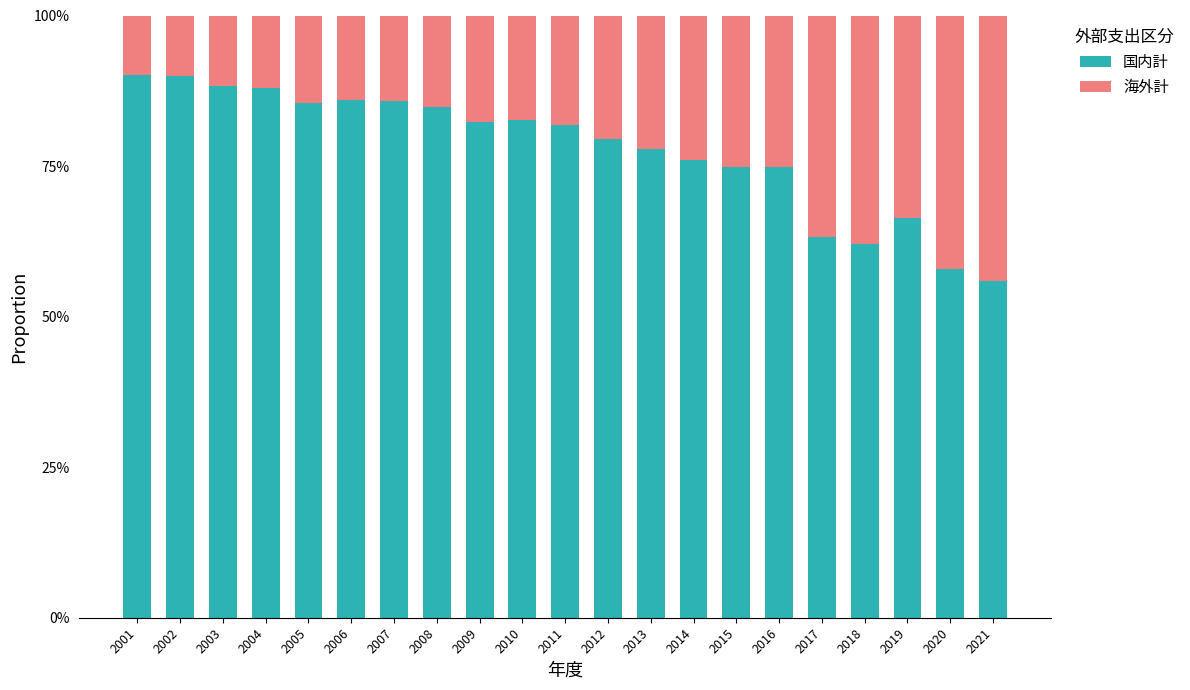

Is it true that 国内計 equals 31.4 at 2005?

False